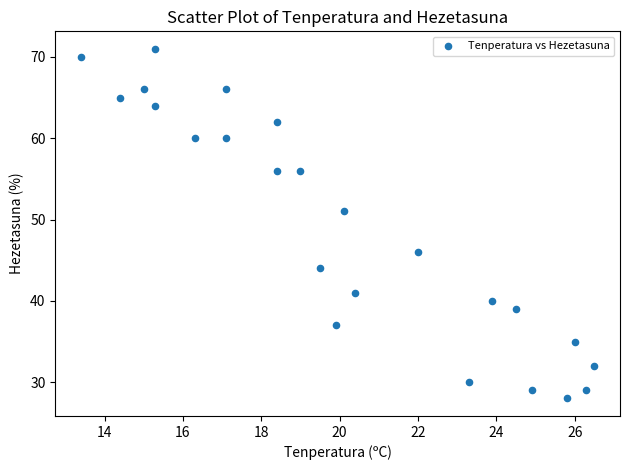

What is the range of Y values (max minus min)?

43